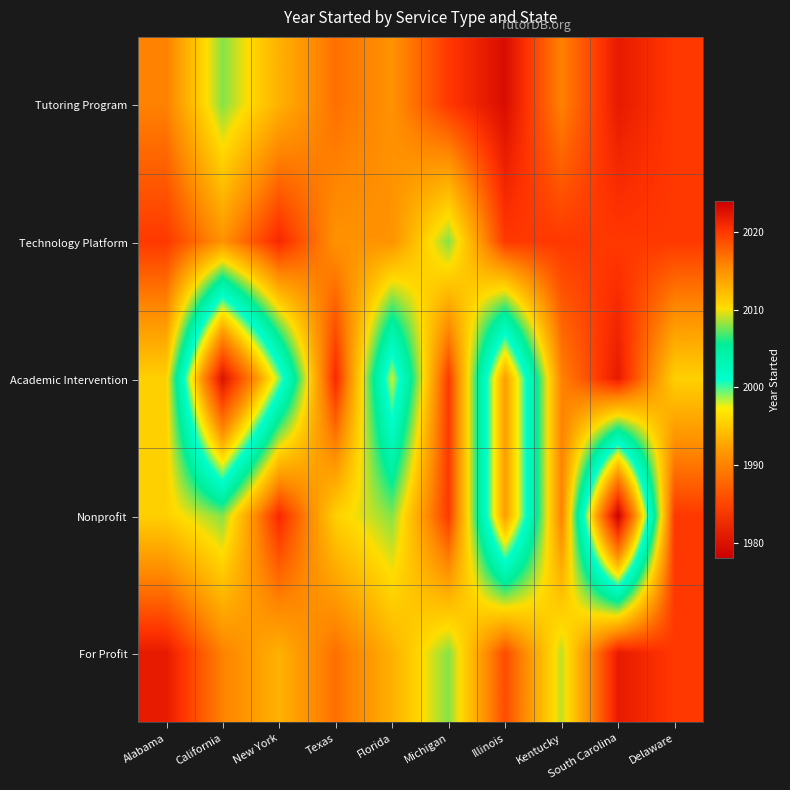

Reading left to right, transcribe all the data shown in this chart.

Tutoring Program: Alabama=2016	California=2008	New York=2013	Texas=2017	Florida=2015	Michigan=2020	Illinois=2023	Kentucky=2016	South Carolina=2022	Delaware=2020
Technology Platform: Alabama=2020	California=2015	New York=2021	Texas=2015	Florida=2015	Michigan=2008	Illinois=2020	Kentucky=2020	South Carolina=2020	Delaware=2020
Academic Intervention: Alabama=2011	California=1980	New York=1999	Texas=2021	Florida=1998	Michigan=2020	Illinois=1992	Kentucky=2016	South Carolina=2022	Delaware=2011
Nonprofit: Alabama=2011	California=2008	New York=2021	Texas=2011	Florida=2008	Michigan=2020	Illinois=1992	Kentucky=2016	South Carolina=1978	Delaware=2020
For Profit: Alabama=2022	California=2016	New York=2013	Texas=2017	Florida=2013	Michigan=2008	Illinois=2019	Kentucky=2009	South Carolina=2022	Delaware=2020